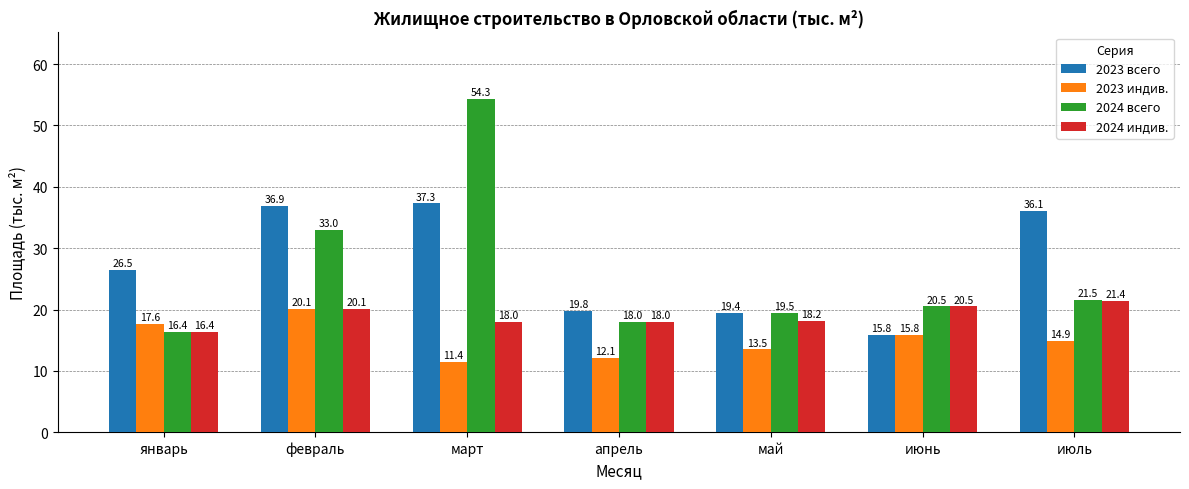

True or false: 2024 индив. has a value of 18.0 at март.

True